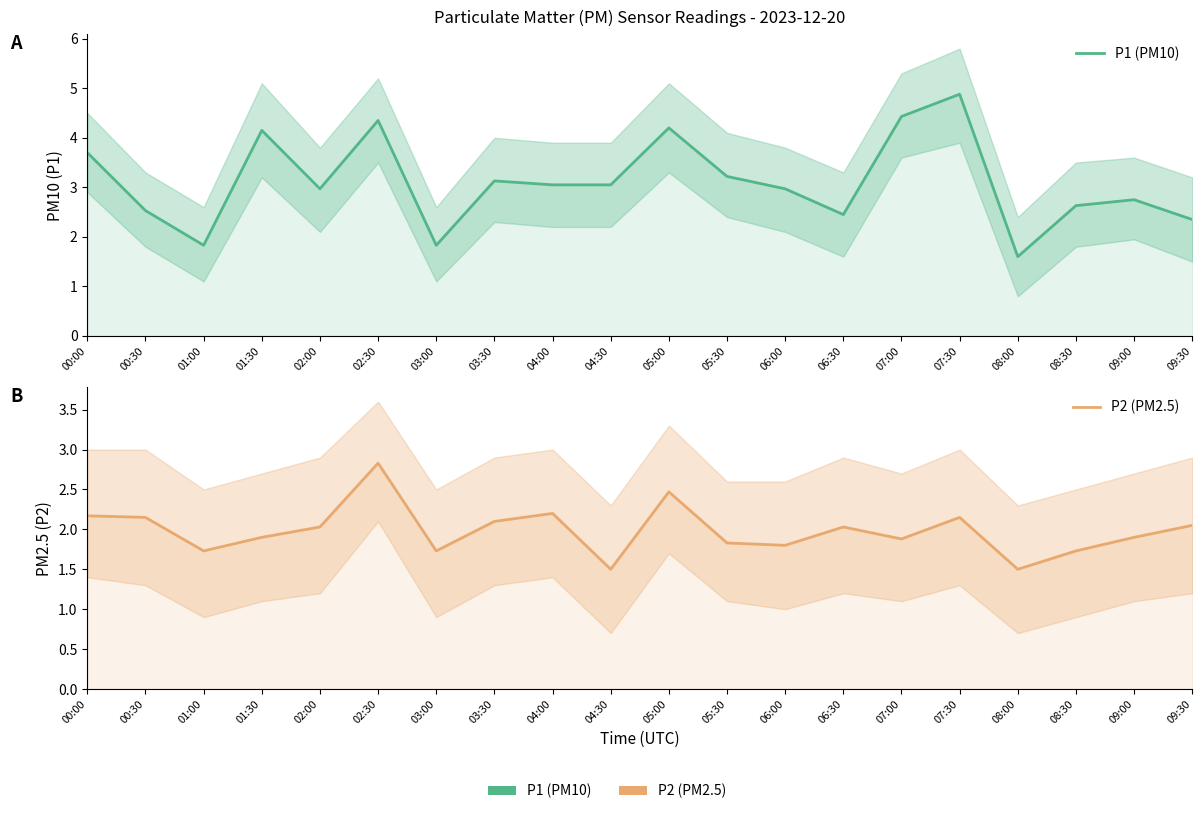

Rank the series by their average value, from highest to lowest.

P1 (PM10), P2 (PM2.5)